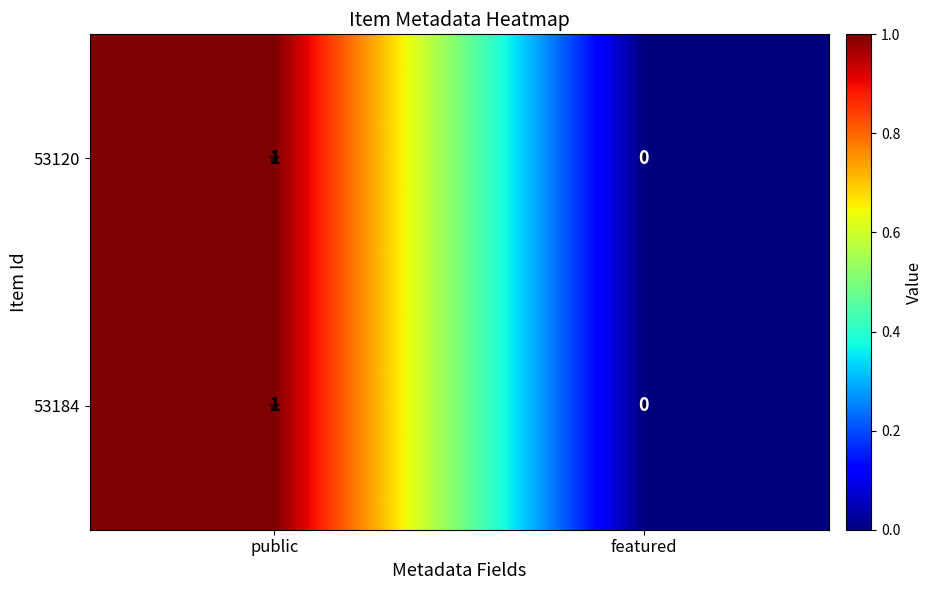

True or false: 53184 has a value of 1 at public.

True